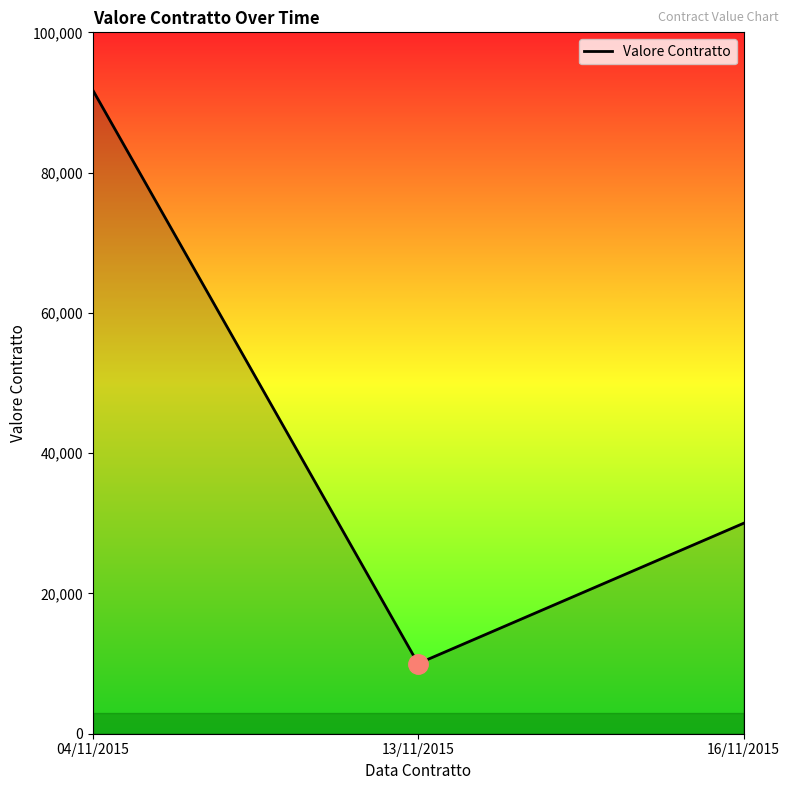

True or false: the data shows 134644 at 04/11/2015.

False